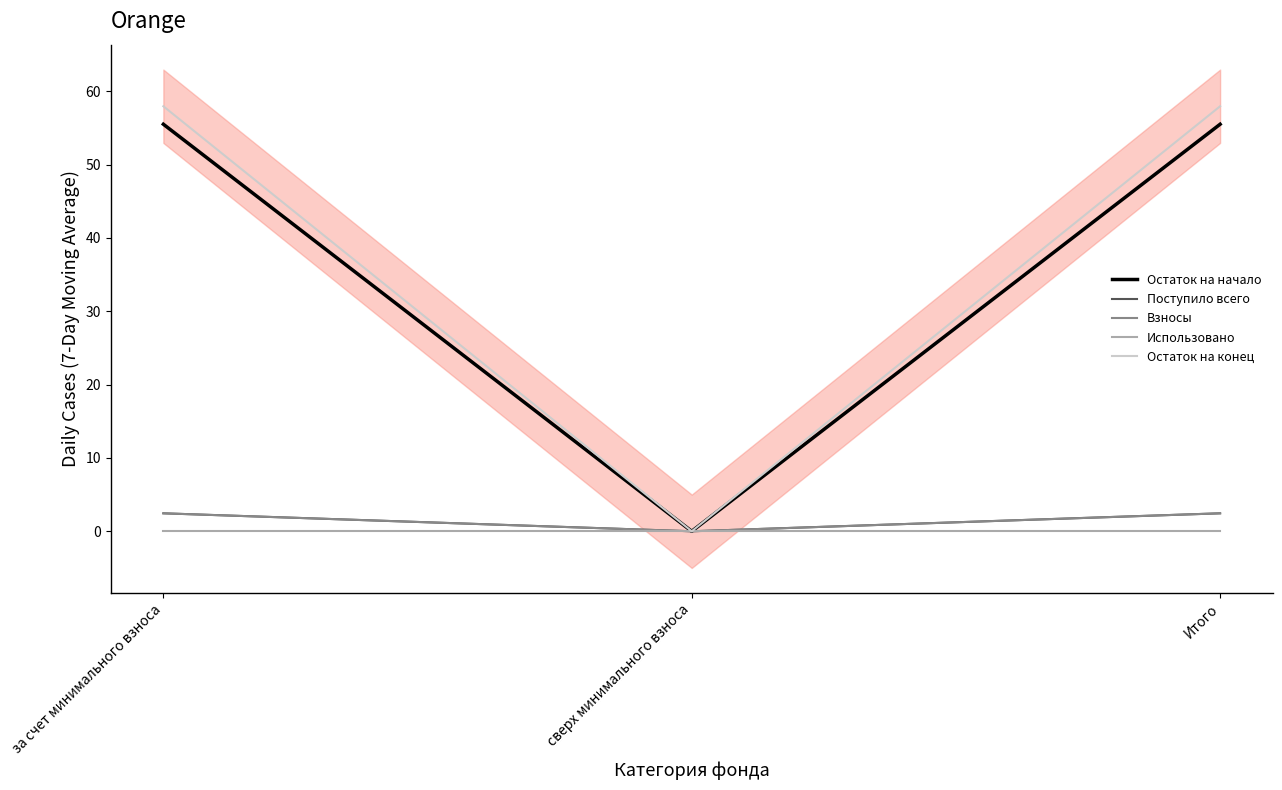

Which has a higher value, Итого or за счет минимального взноса?

Итого